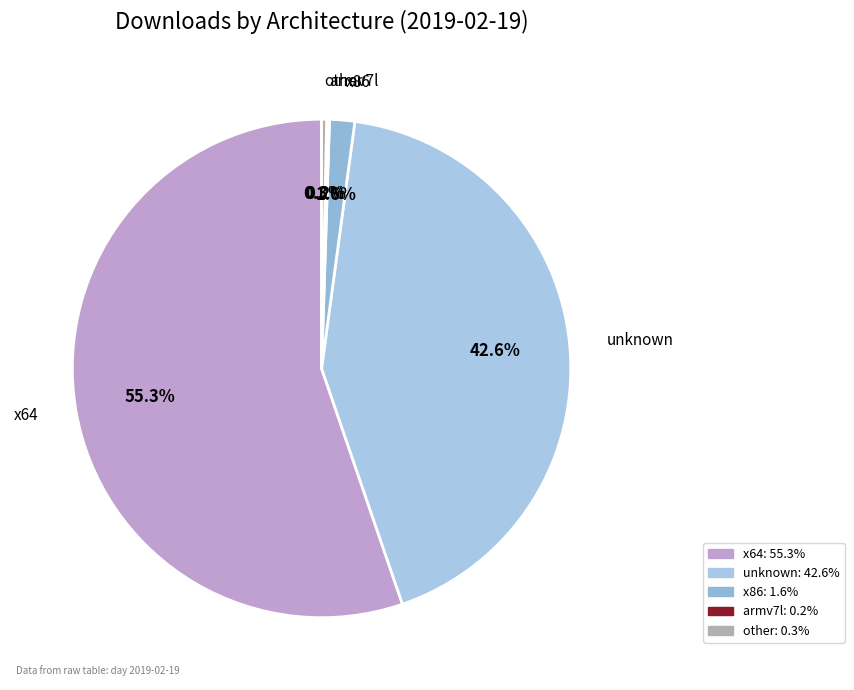

To the nearest percent, what is the combined percentage of x64 and x86?

57%